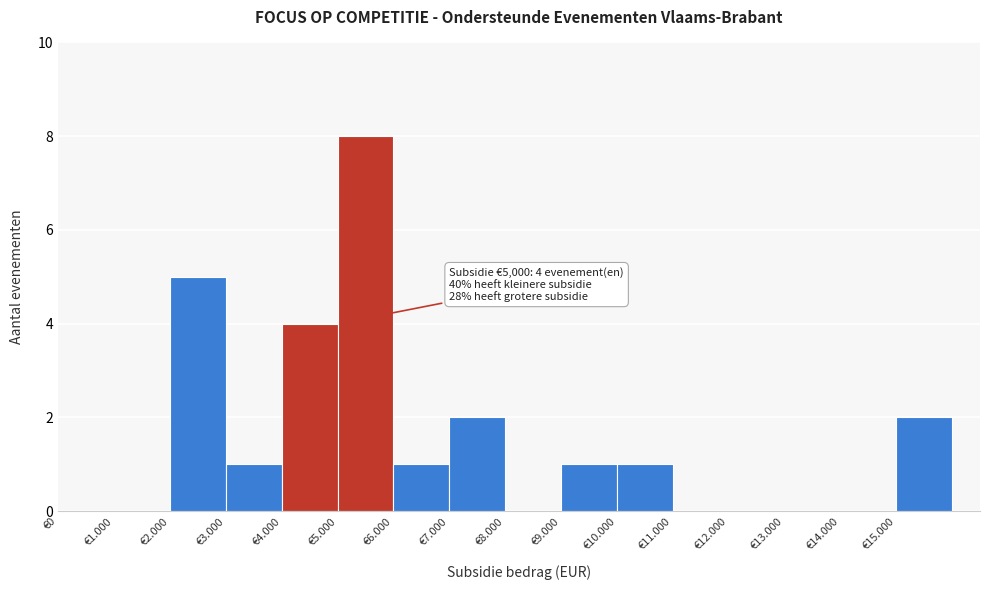

Reading left to right, what are all the values shown in this chart?

€0=0	€1.000=0	€2.000=5	€3.000=1	€4.000=4	€5.000=8	€6.000=1	€7.000=2	€8.000=0	€9.000=1	€10.000=1	€11.000=0	€12.000=0	€13.000=0	€14.000=0	€15.000=2